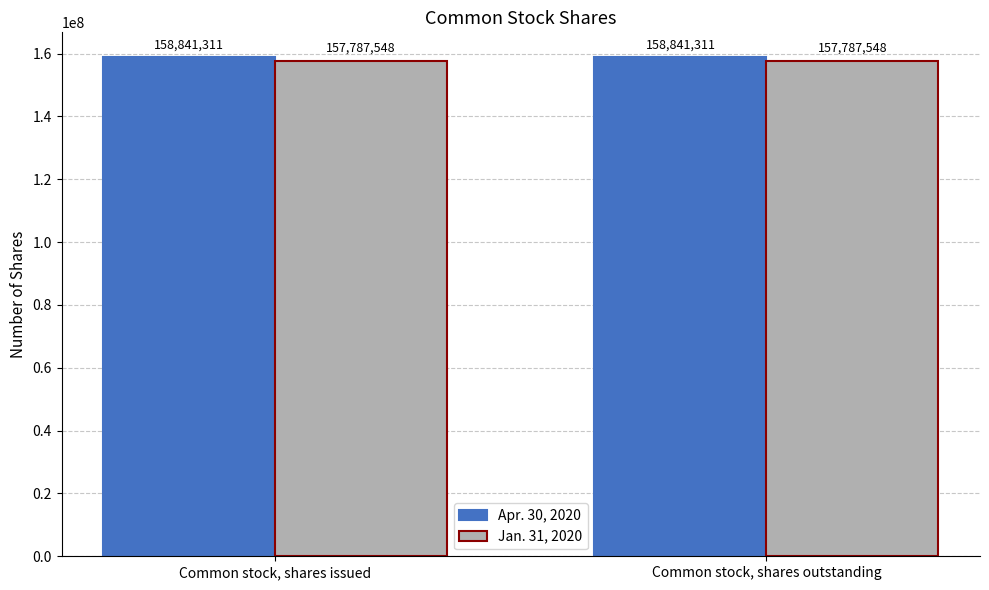

At how many categories does at least one series exceed 158337221?

2